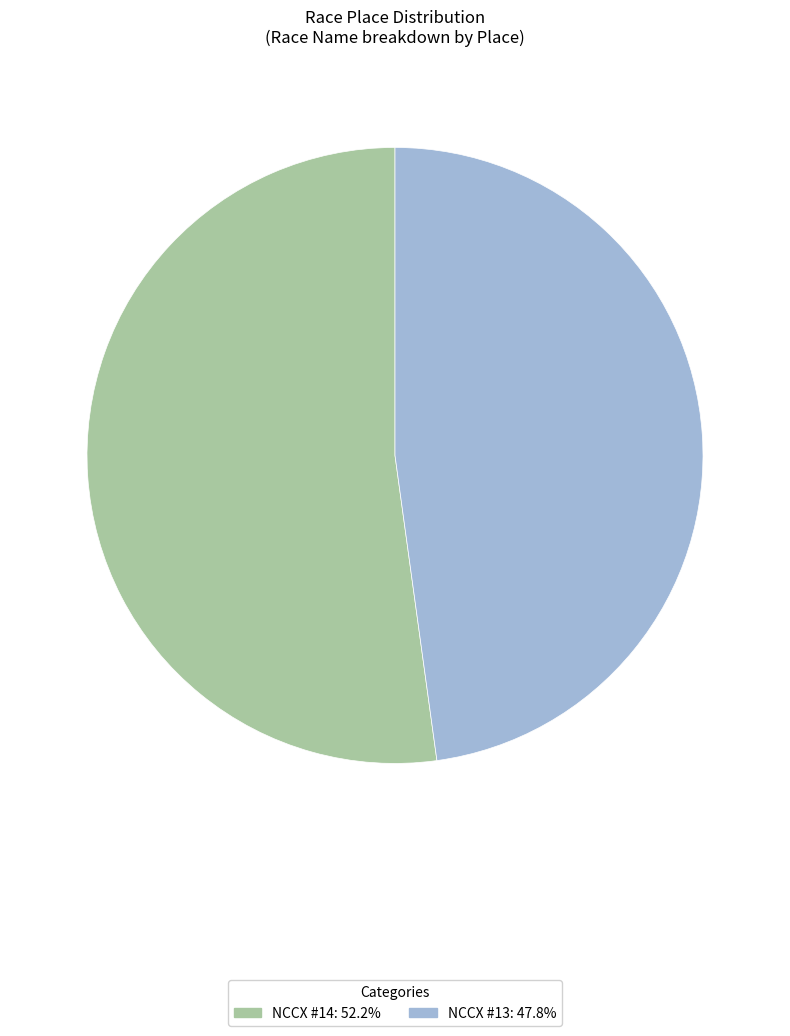

Count the number of slices in the pie.

2